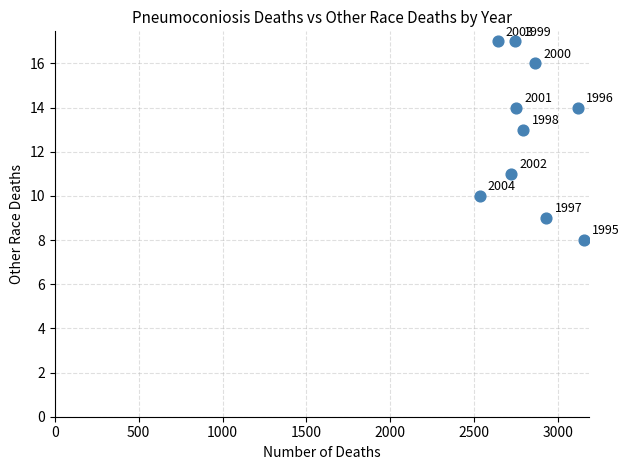

What is the range of Y values (max minus min)?

9